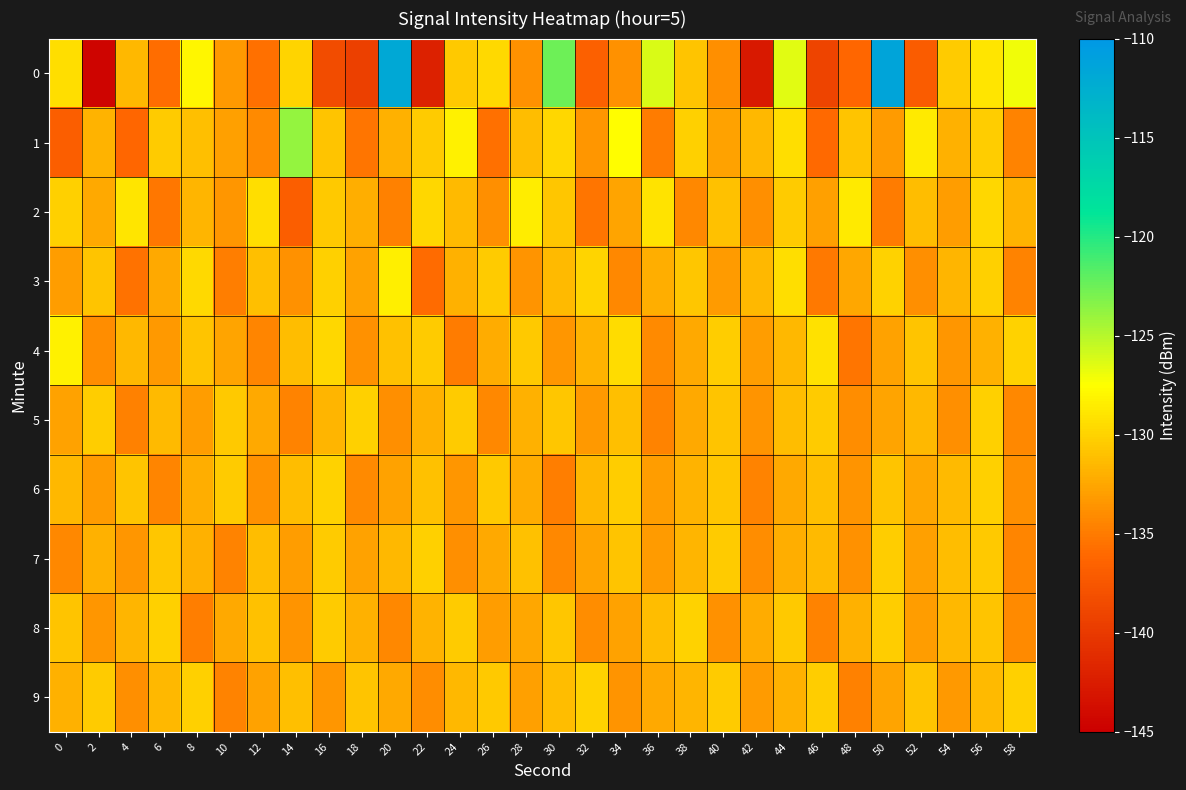

What is the spread (max minus min) of values at 20?

22.9